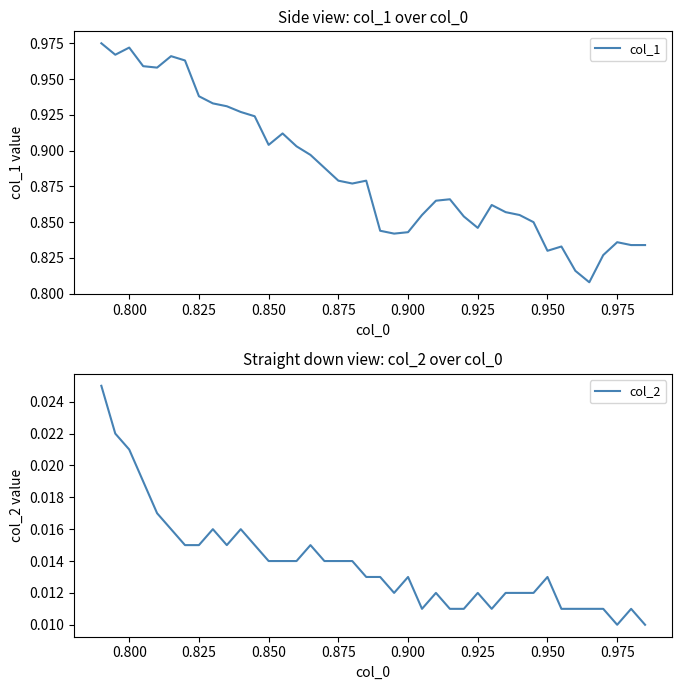

True or false: col_1 has a value of 1.5 at 0.775.

False